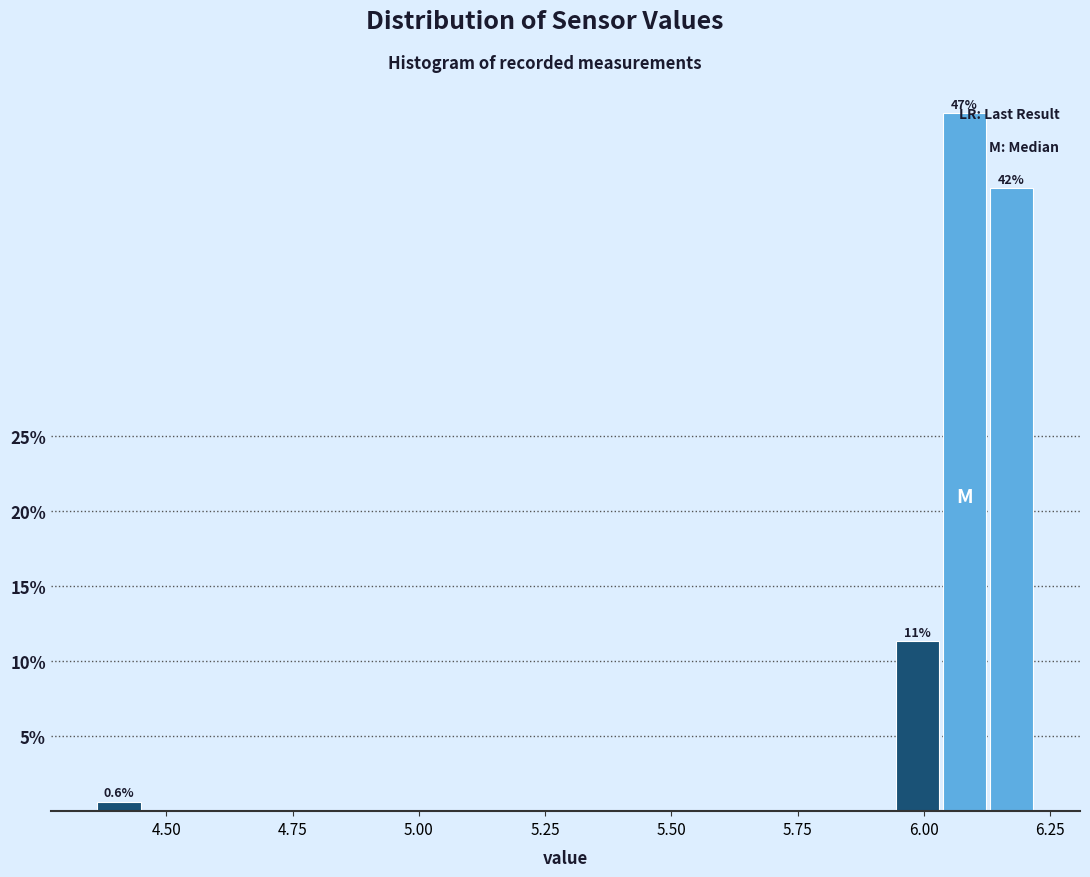

Around what value on the x-axis is the tallest bar? Give the approximate position of its centre, as read against the axis.

6.10